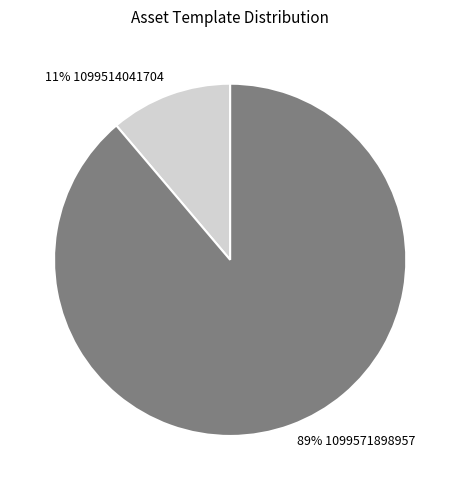

Does any single category account for the majority?

Yes